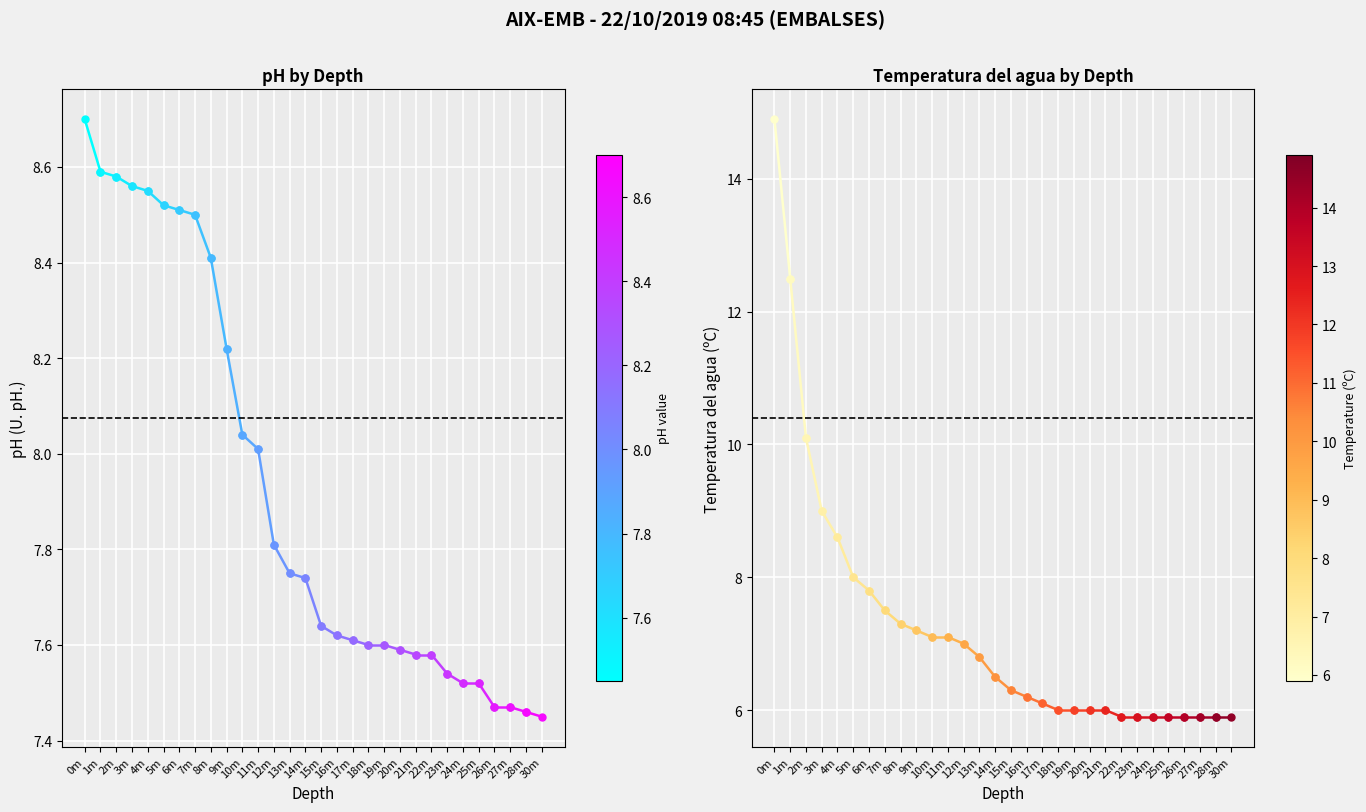

True or false: the data shows 5.2 at 0m.

False